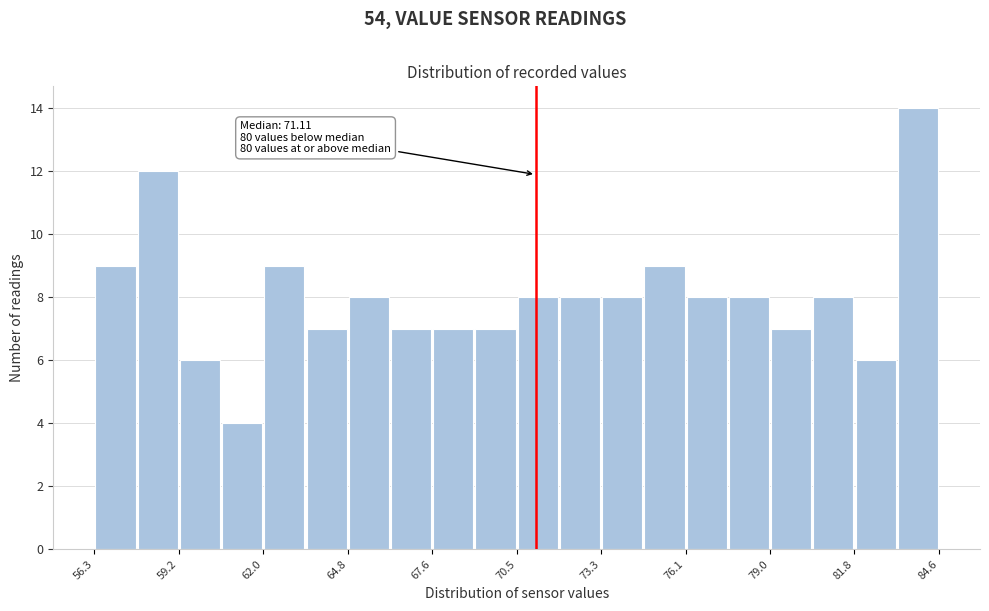

Around what value on the x-axis is the tallest bar? Give the approximate position of its centre, as read against the axis.

84.0